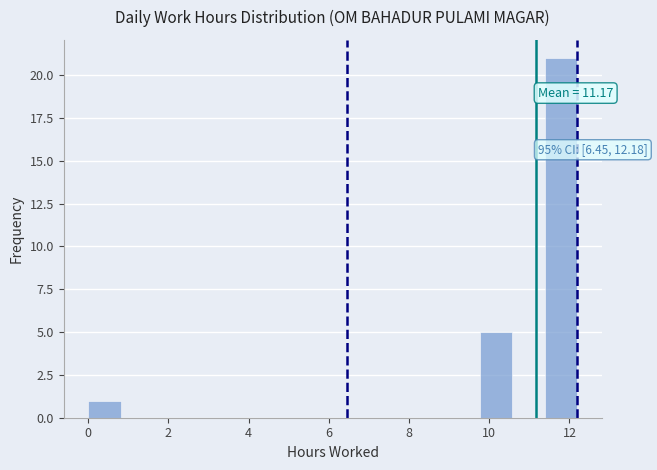

Over which range of the x-axis is the bar tallest?

11.4 to 12.2